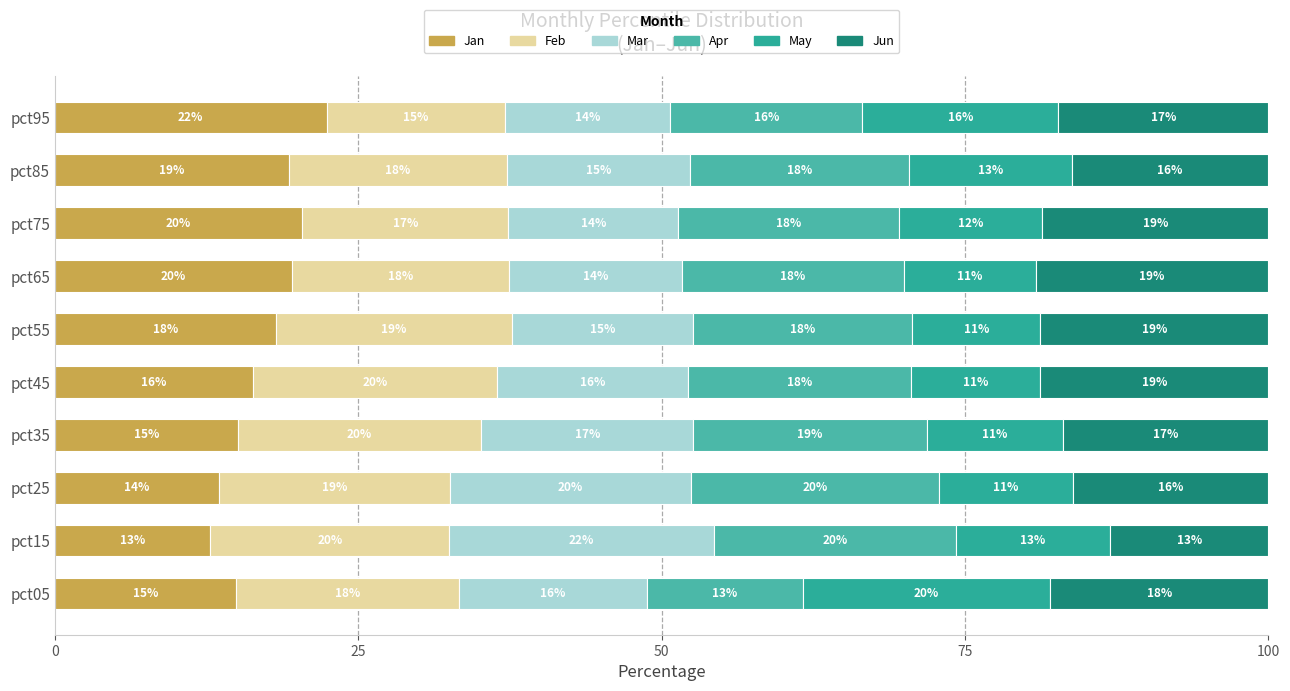

How many values in the Jan series exceed 18?

5